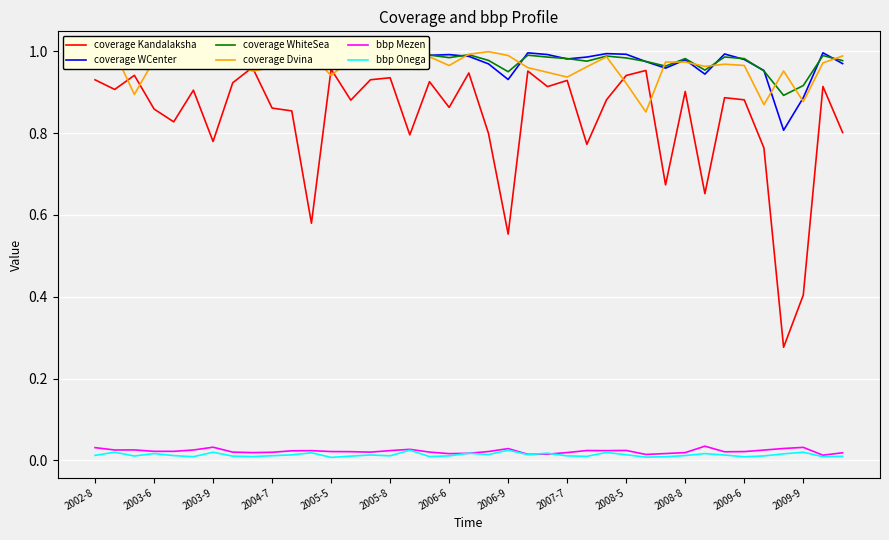

True or false: coverage Dvina and bbp Onega cross at least once.

False